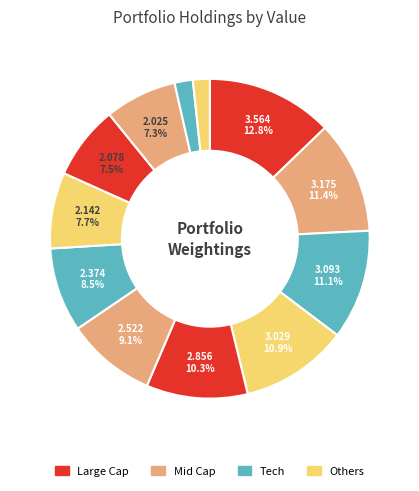

How many segments does this pie chart have?

12